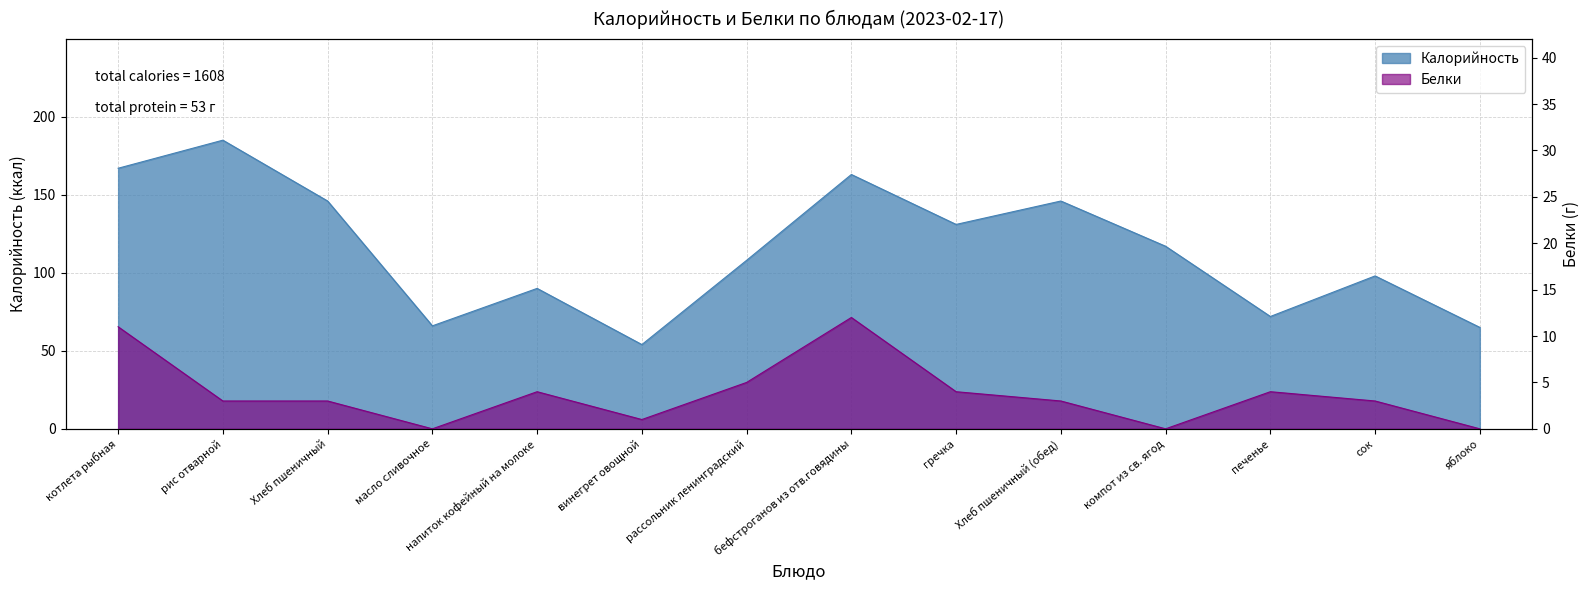

Rank the categories by Белки value from lowest to highest.

масло сливочное, компот из св. ягод, яблоко, винегрет овощной, рис отварной, Хлеб пшеничный, Хлеб пшеничный (обед), сок, напиток кофейный на молоке, гречка, печенье, рассольник ленинградский, котлета рыбная, бефстроганов из отв.говядины